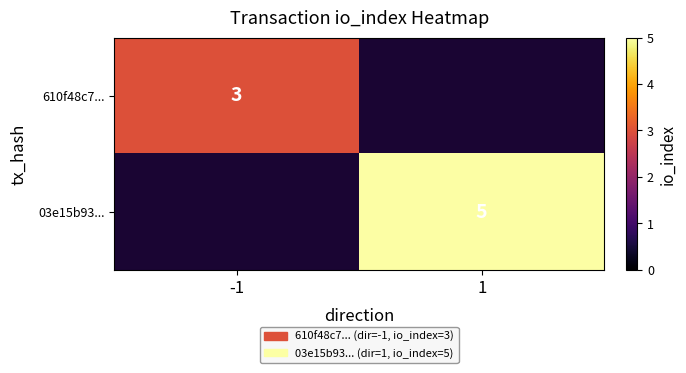

The 610f48c7... series shows 3 at -1. True or false?

True